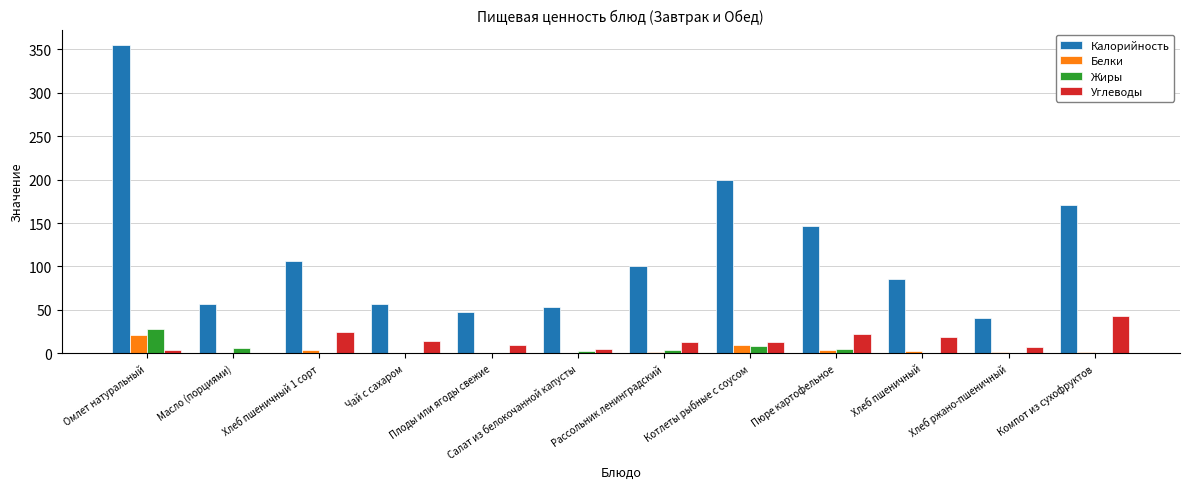

What is the maximum value for Углеводы?

42.5